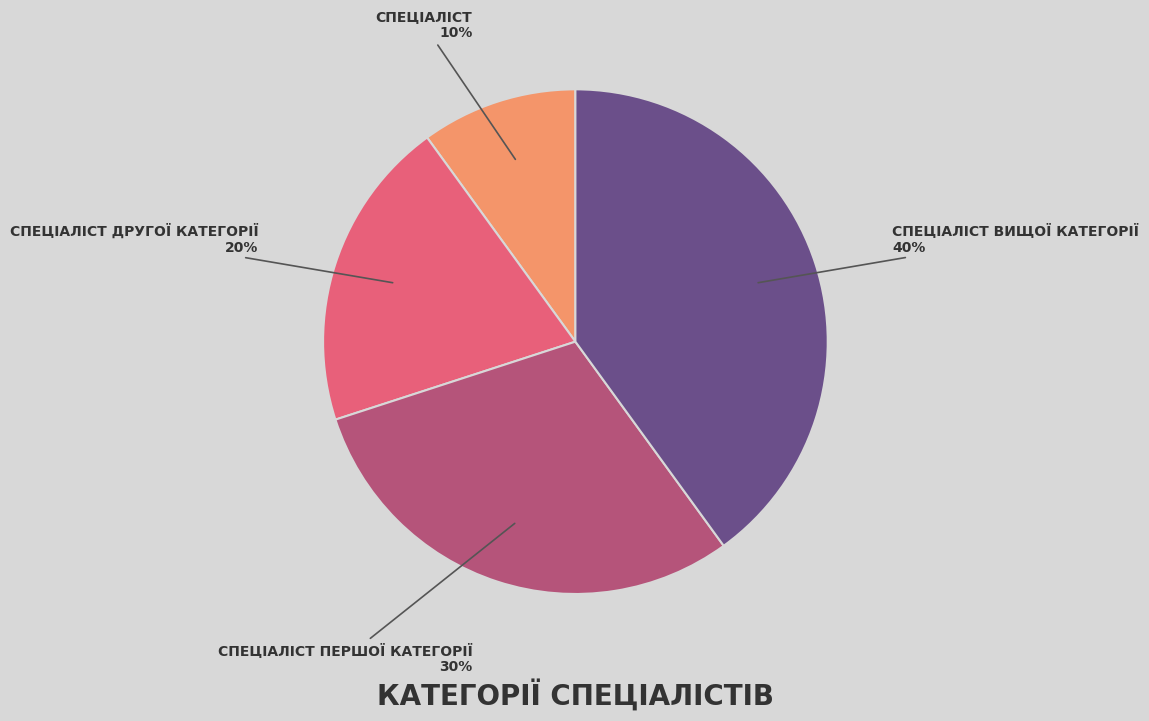

Is there any slice that represents more than half of the pie?

No